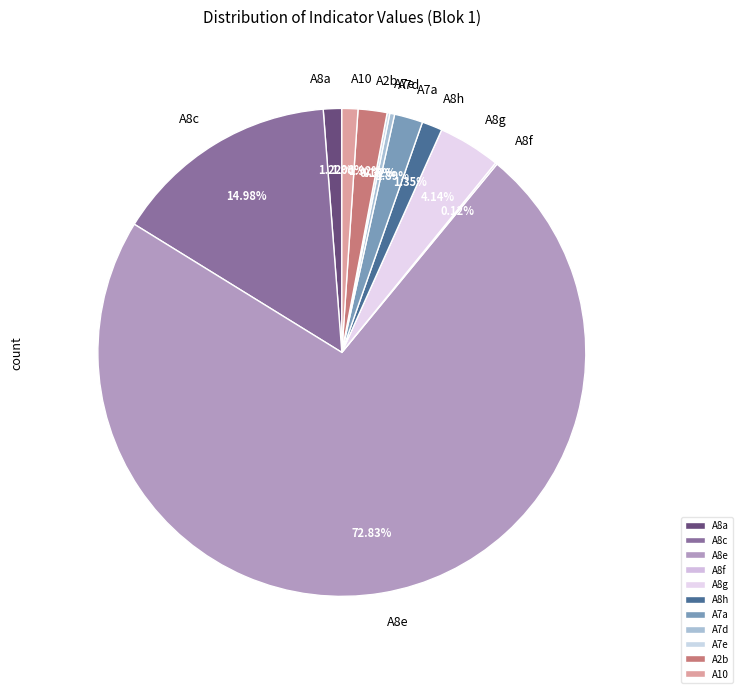

To the nearest percent, what is the combined percentage of A8a and A8g?

5%